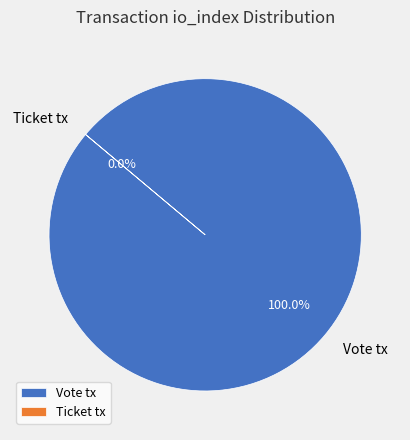

Which category accounts for the majority?

Vote tx